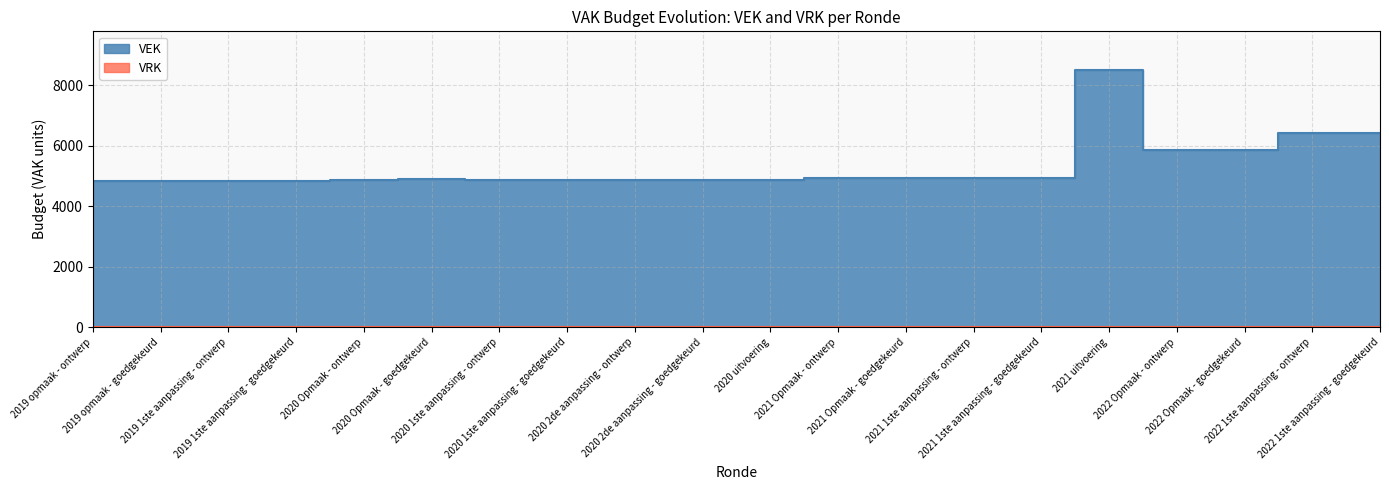

List the labels in order of value, smallest first.

2019 1ste aanpassing - ontwerp, 2019 1ste aanpassing - goedgekeurd, 2019 opmaak - ontwerp, 2019 opmaak - goedgekeurd, 2020 uitvoering, 2020 Opmaak - ontwerp, 2020 1ste aanpassing - ontwerp, 2020 1ste aanpassing - goedgekeurd, 2020 2de aanpassing - ontwerp, 2020 2de aanpassing - goedgekeurd, 2020 Opmaak - goedgekeurd, 2021 1ste aanpassing - ontwerp, 2021 1ste aanpassing - goedgekeurd, 2021 Opmaak - ontwerp, 2021 Opmaak - goedgekeurd, 2022 Opmaak - ontwerp, 2022 Opmaak - goedgekeurd, 2022 1ste aanpassing - ontwerp, 2022 1ste aanpassing - goedgekeurd, 2021 uitvoering